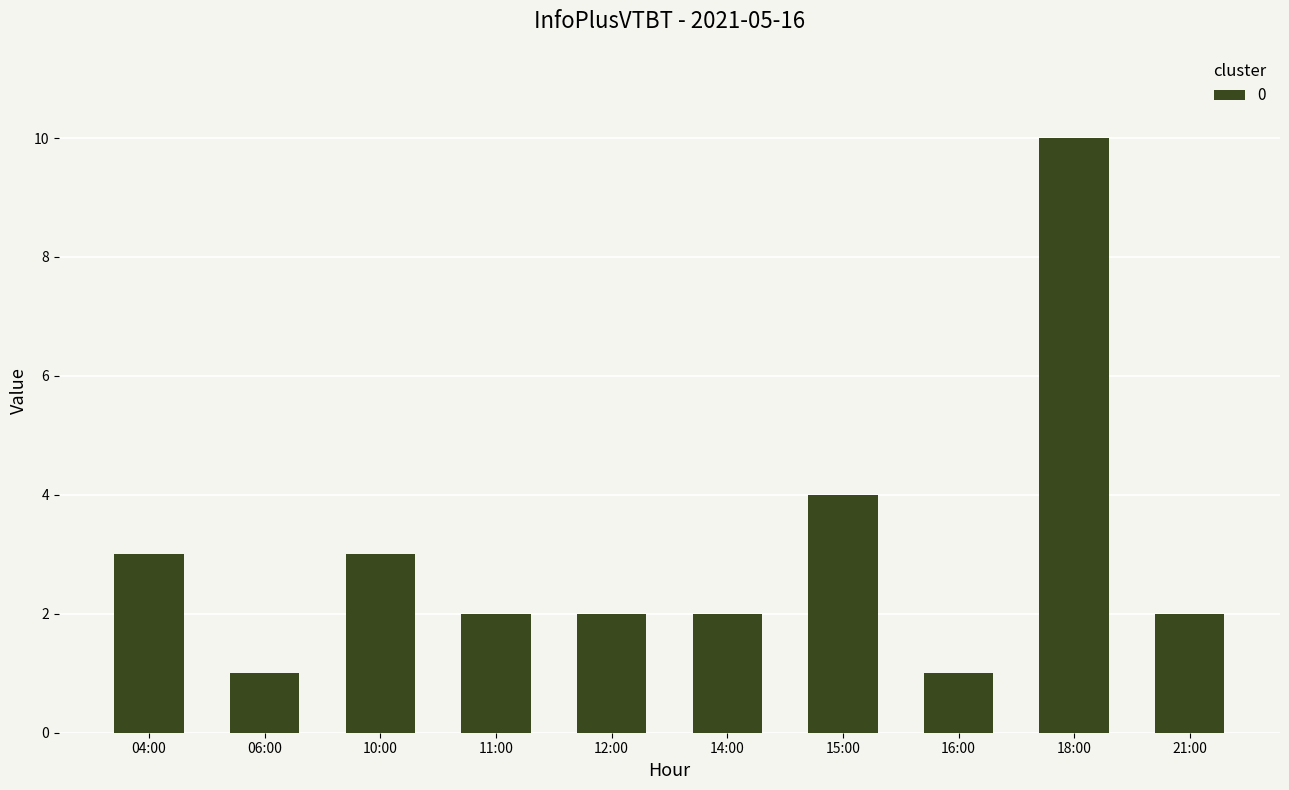

The chart shows a value of 10 at 18:00. True or false?

True